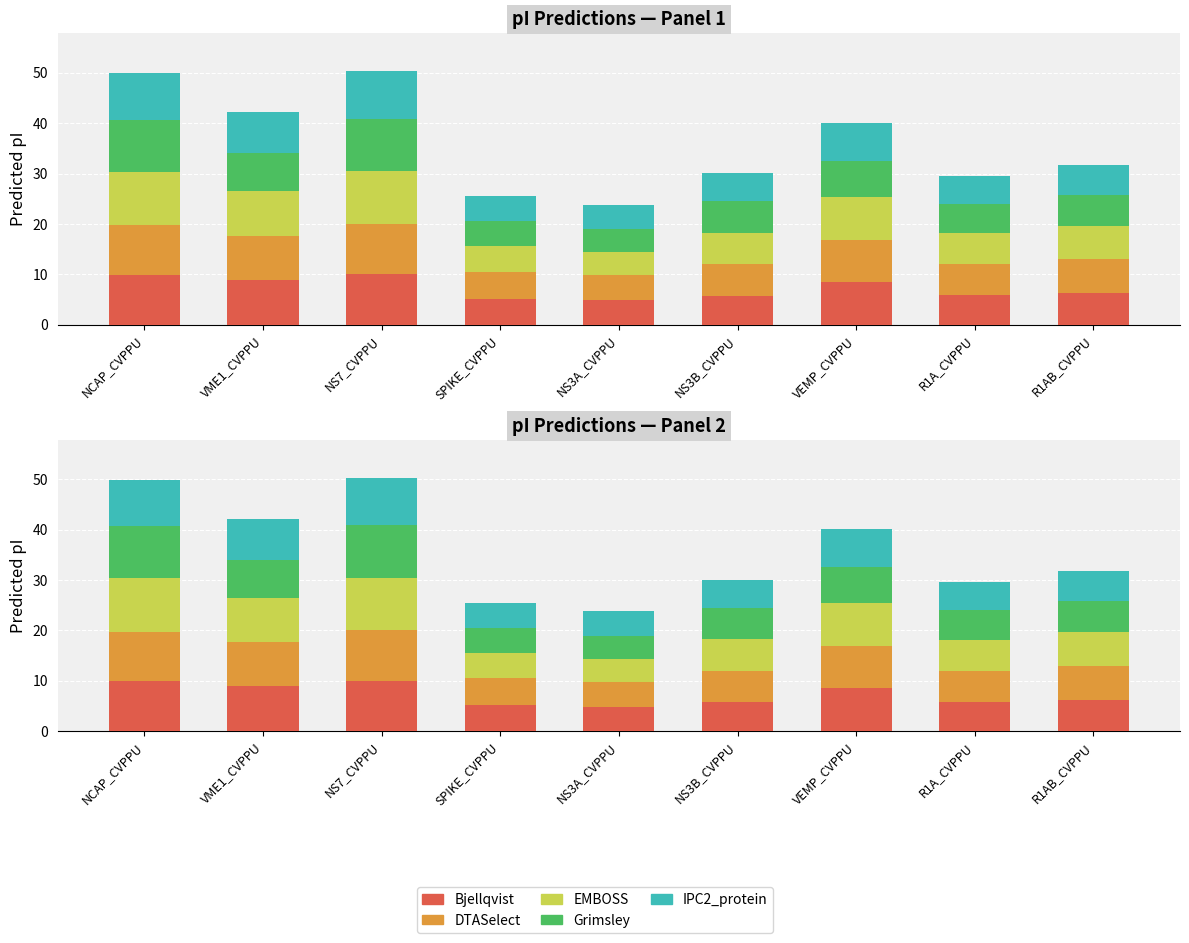

True or false: Bjellqvist has a value of 6.3 at R1AB_CVPPU.

True